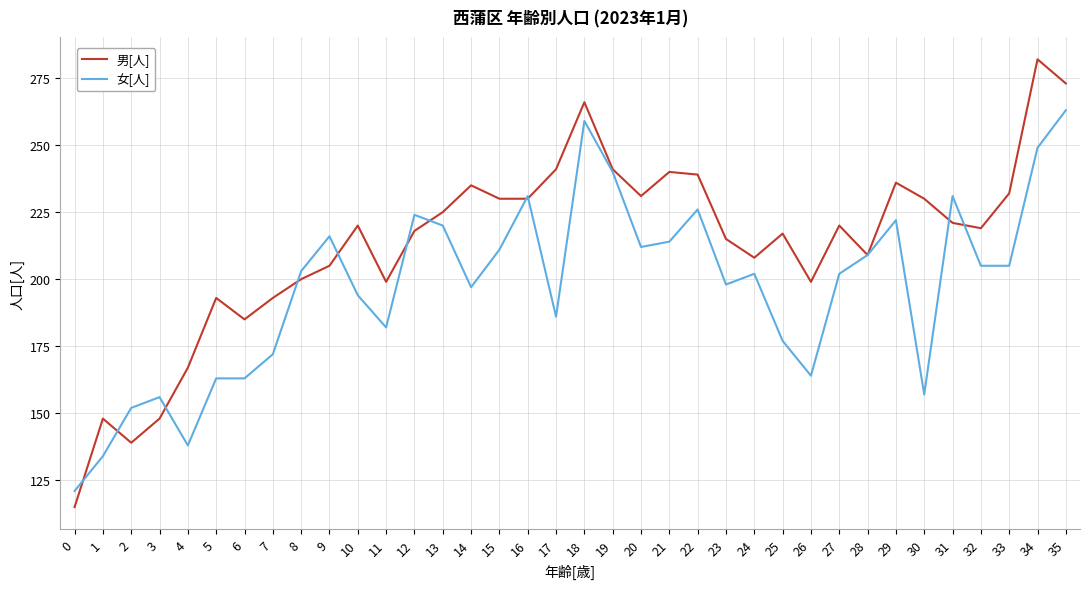

List the series in order of their overall mean, lowest first.

女[人], 男[人]